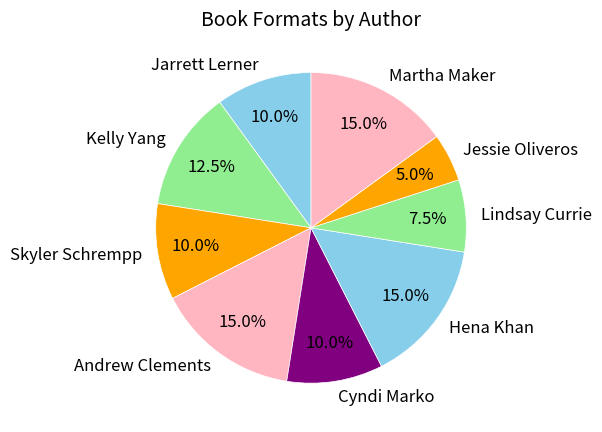

Count the number of slices in the pie.

9